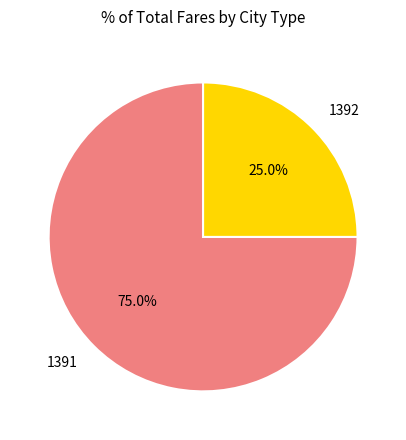

How many slices are in this pie chart?

2